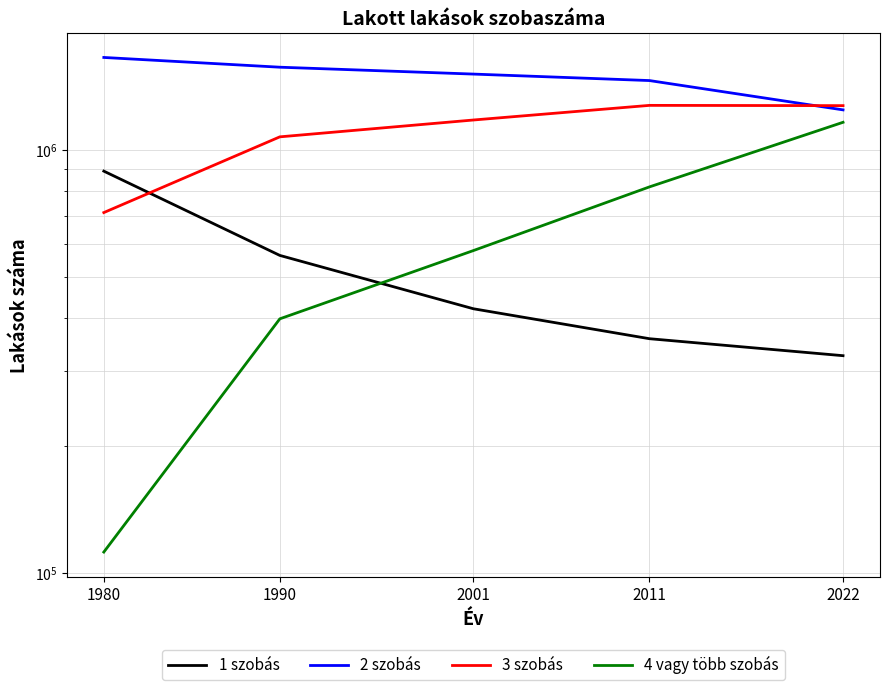

Reading left to right, list all the values displayed in this chart.

1 szobás: 1980=891672	1990=563421	2001=421332	2011=357936	2022=326307
2 szobás: 1980=1656237	1990=1570603	2001=1512844	2011=1460393	2022=1244859
3 szobás: 1980=711531	1990=1074792	2001=1178057	2011=1275782	2022=1273923
4 vagy több szobás: 1980=111977	1990=398872	2001=578540	2011=818318	2022=1163452